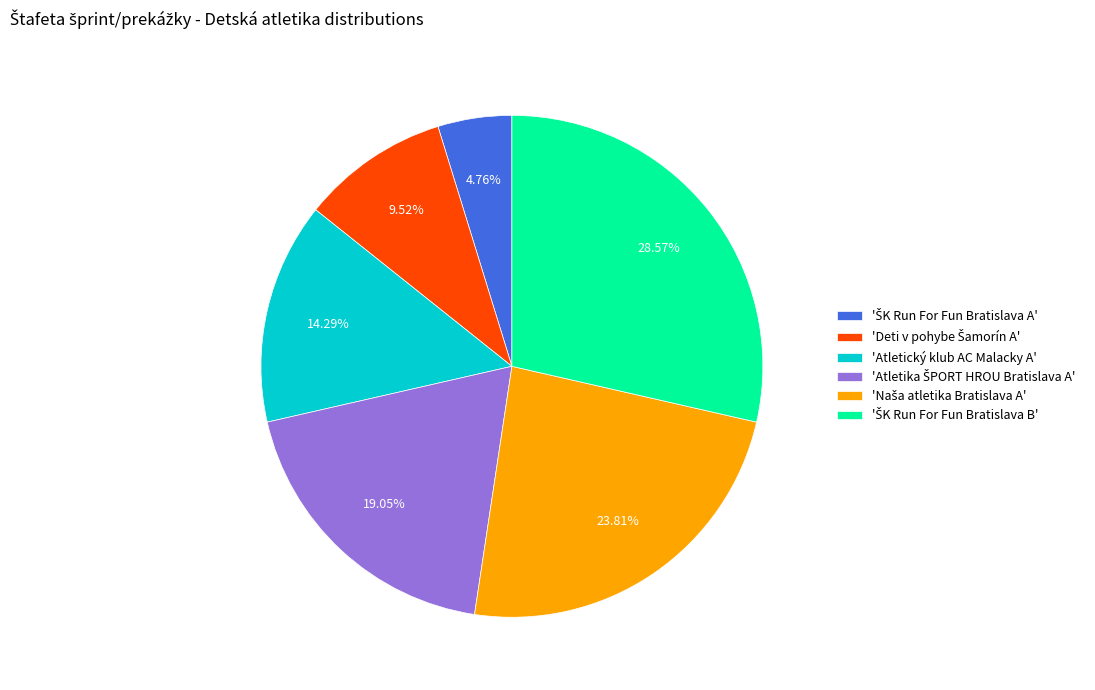

Count the number of slices in the pie.

6